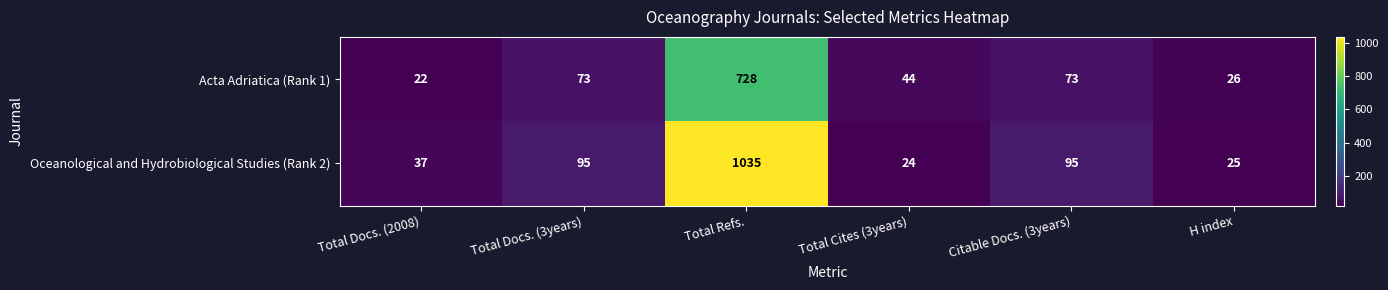

How many categories are shown in the chart?

6